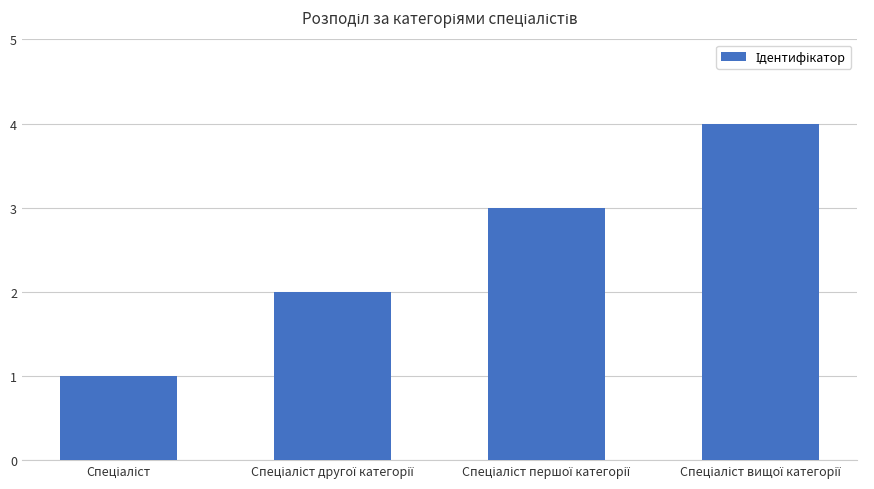

What is the greatest value displayed?

4